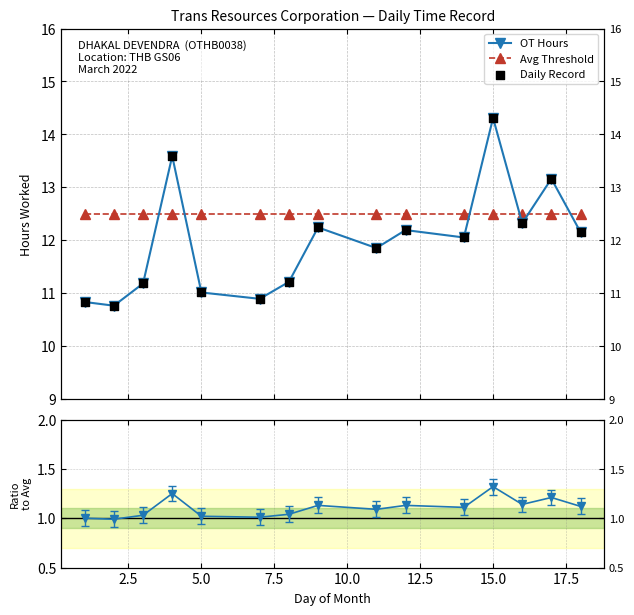

Which series reaches the maximum Y coordinate?

OT Hours